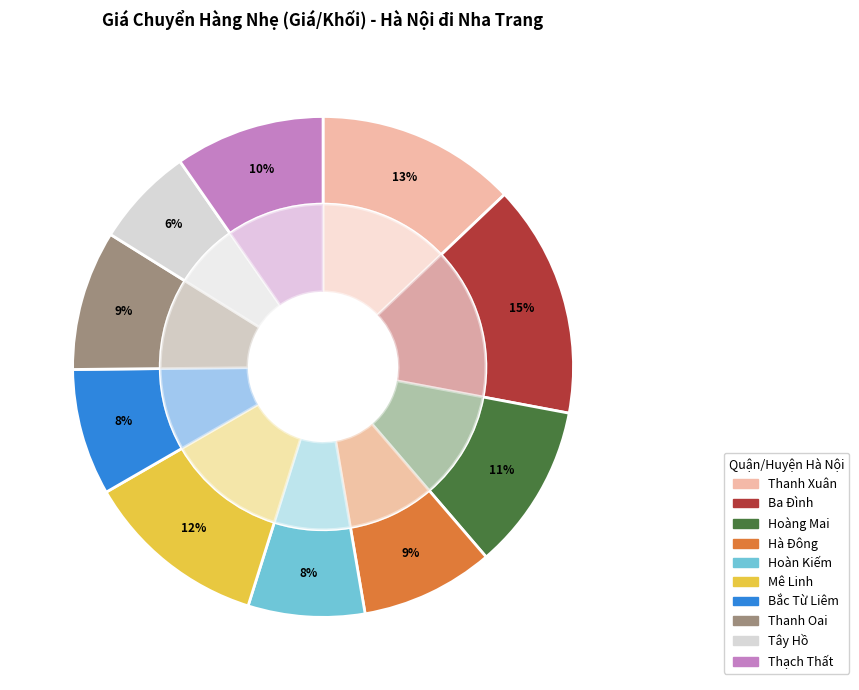

To the nearest percent, what is the difference between the Ba Đình and Tây Hồ slice percentages?

9%